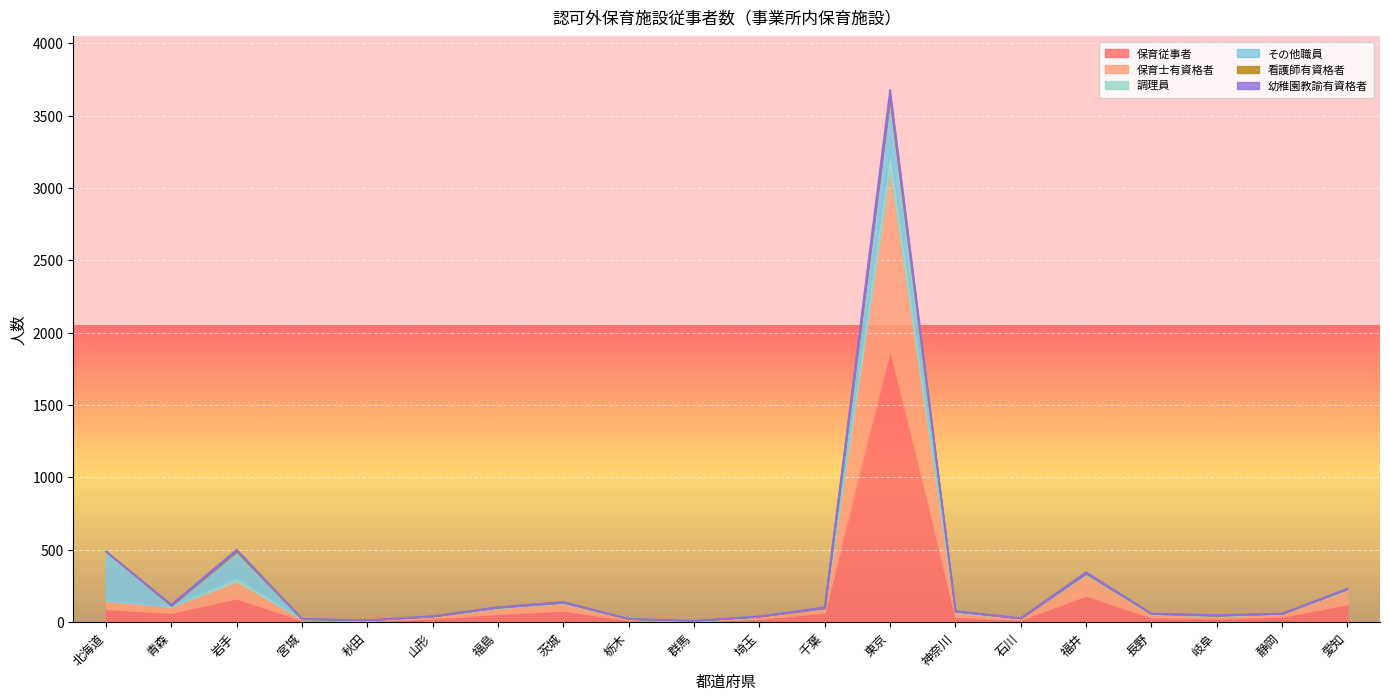

Which category has the highest value in the 保育従事者 series?

東京